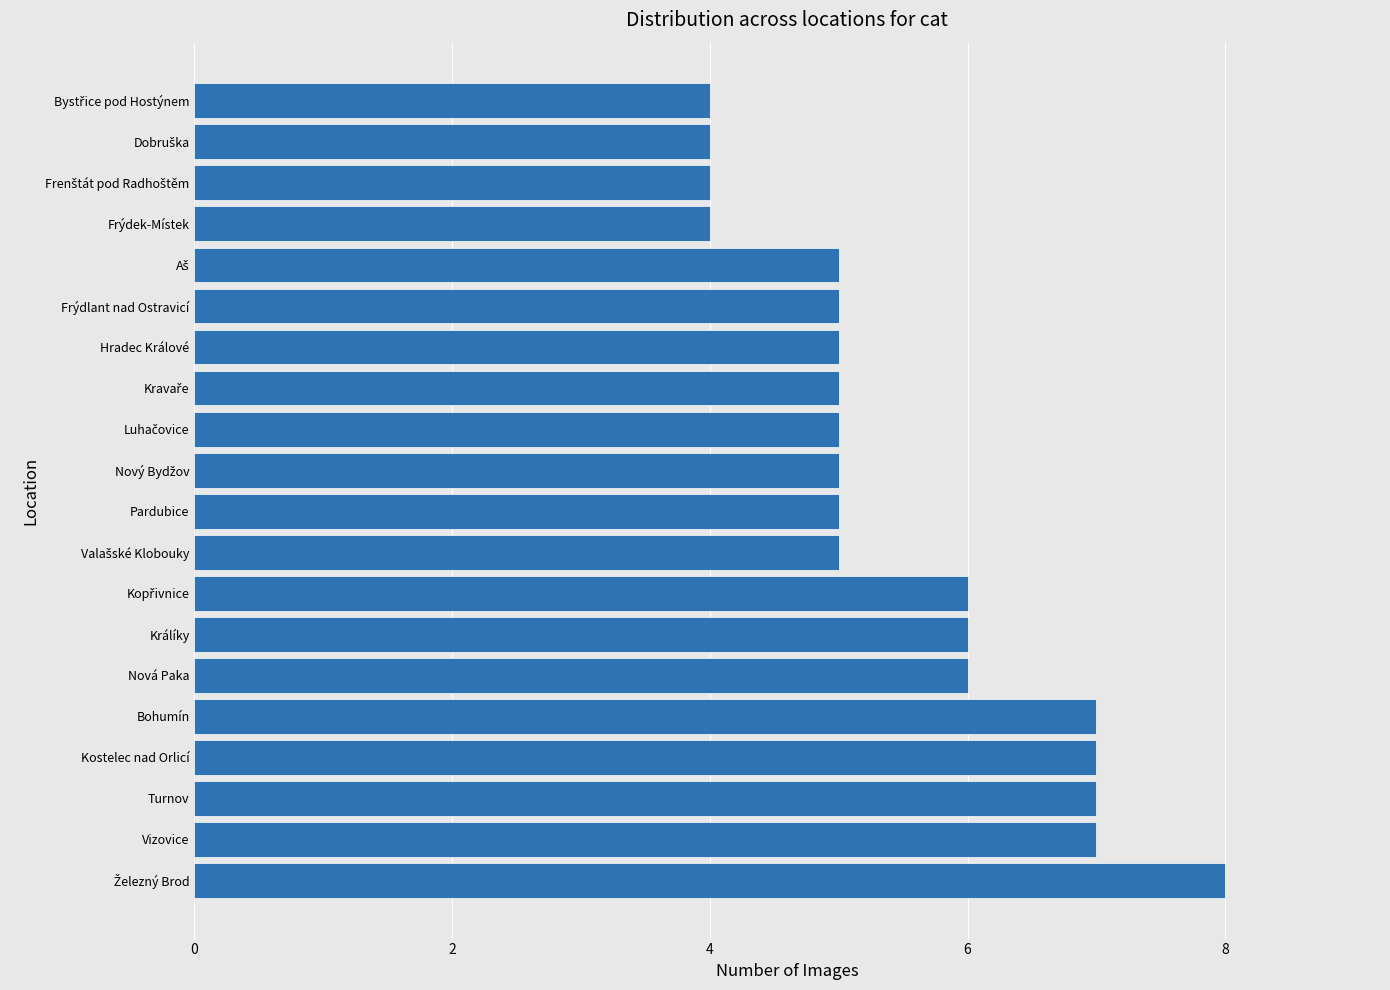

Reading bottom to top, extract all data points from this chart.

8	7	7	7	7	6	6	6	5	5	5	5	5	5	5	5	4	4	4	4